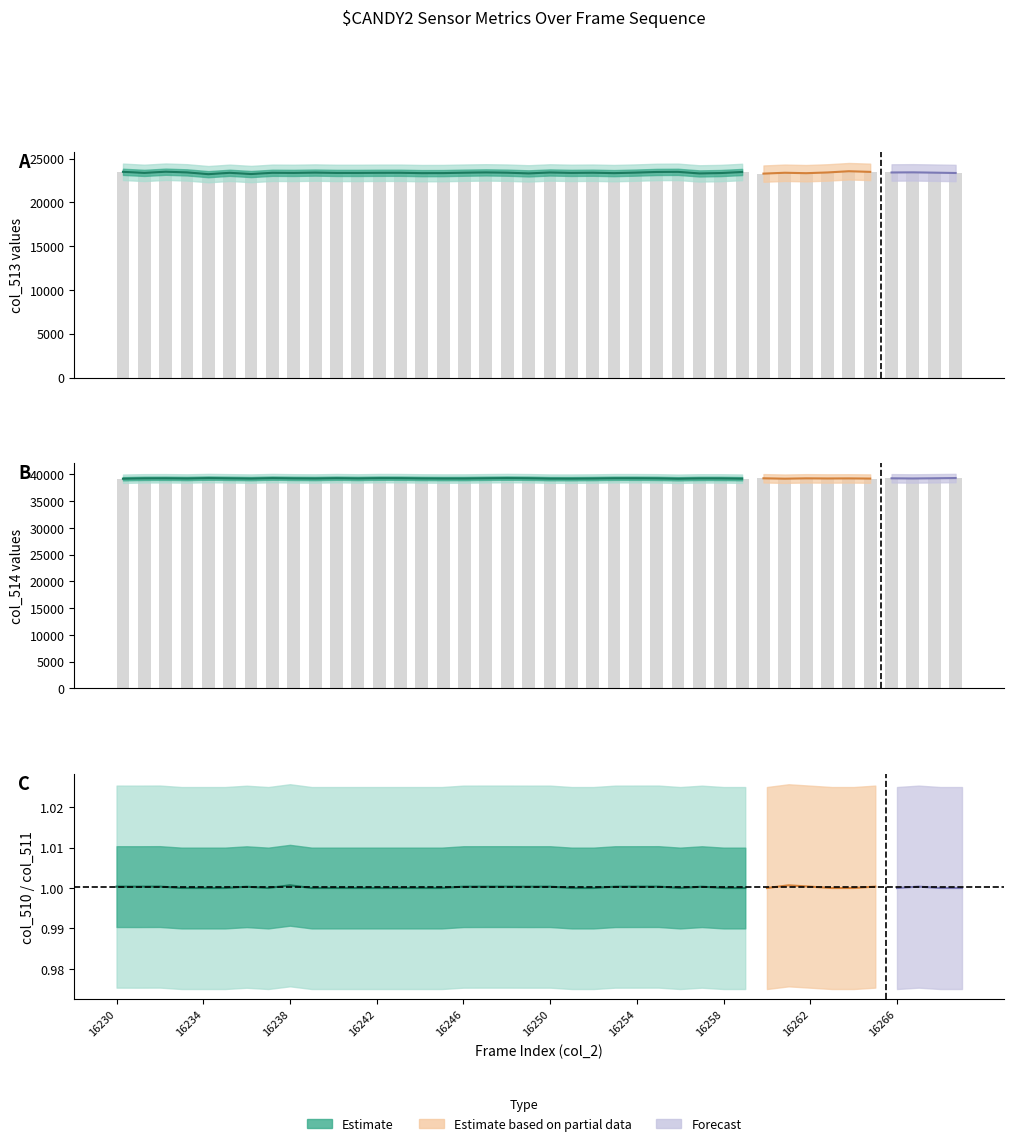

What is the spread (max minus min) of values at 16265?

39196